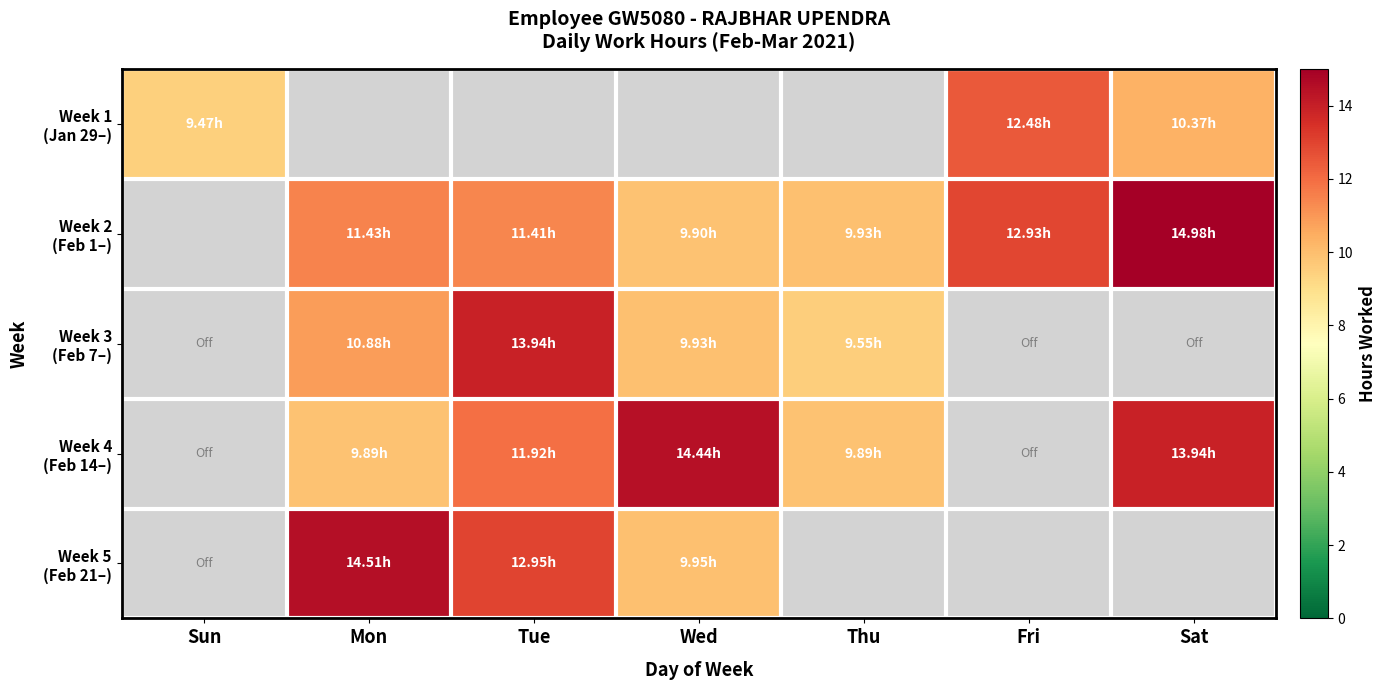

How many data points in Week 4 (Feb 14–) are less than 9?

2